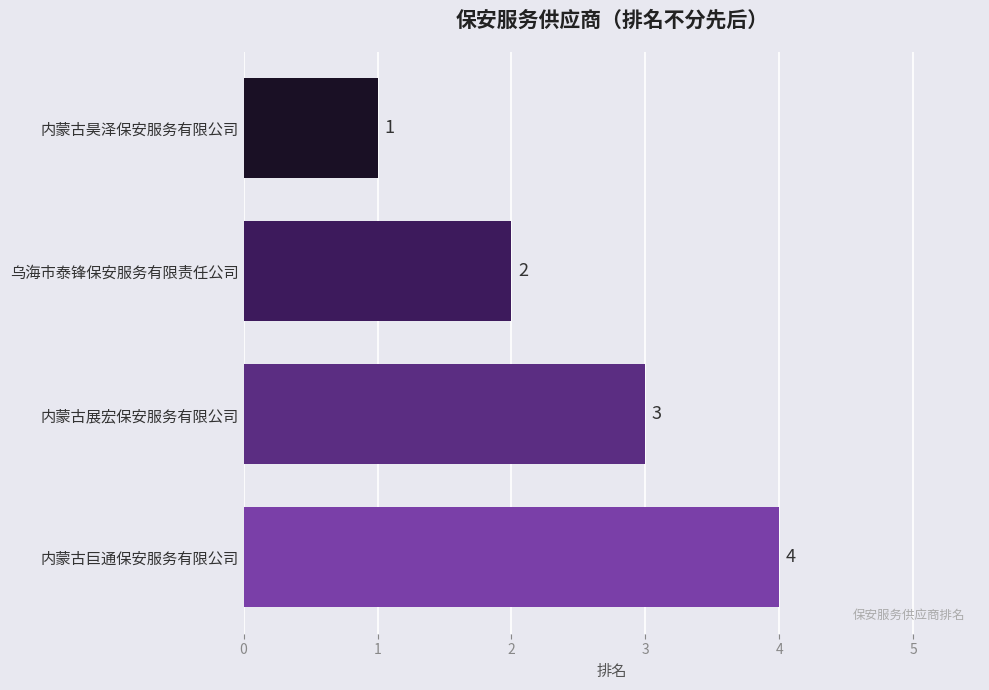

The value at 内蒙古巨通保安服务有限公司 is 4. True or false?

True